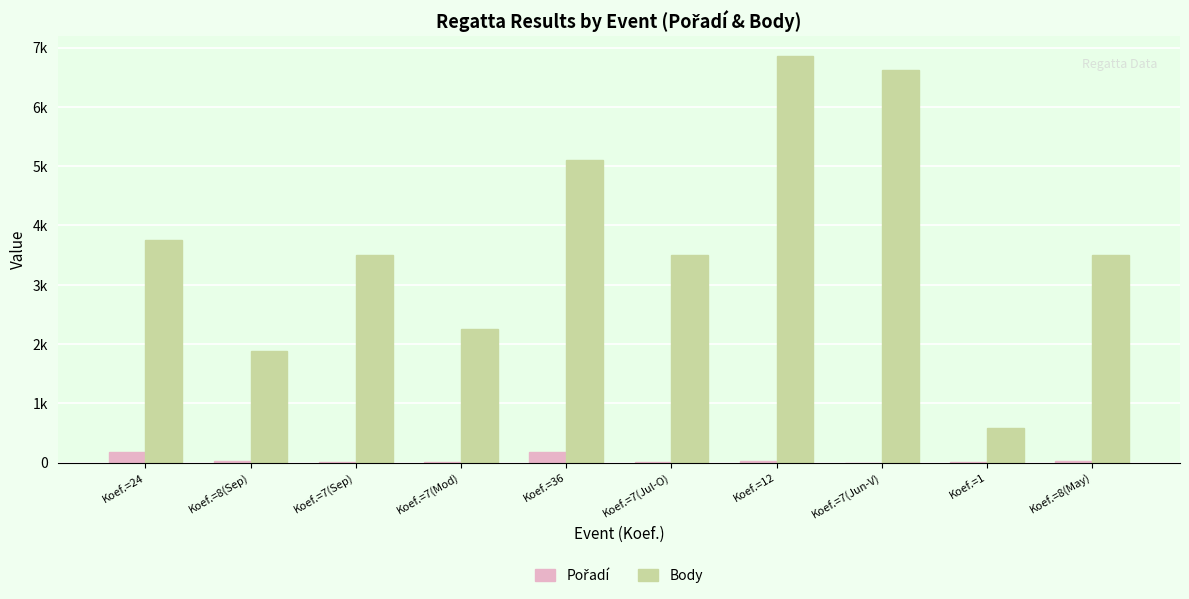

What is the value of the Pořadí bar at the 6th from the left?

8